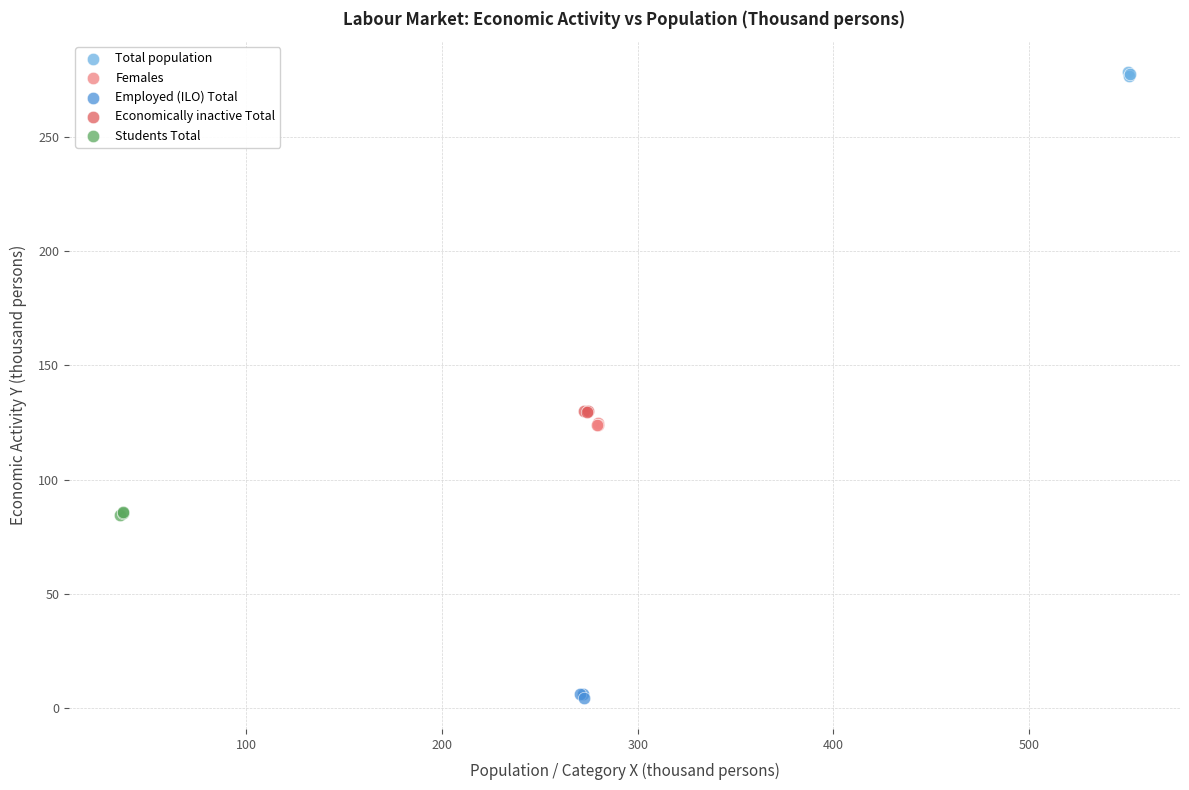

What are all the series names shown in the legend?

Total population, Females, Employed (ILO) Total, Economically inactive Total, Students Total